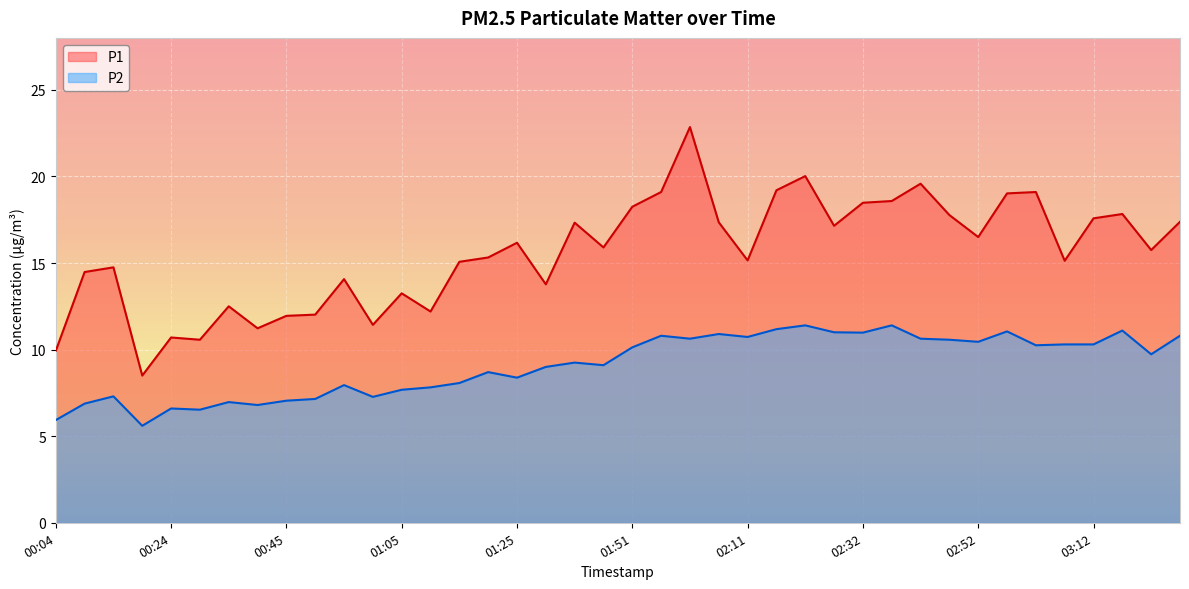

The value of P2 at 03:27 is 4.0. True or false?

False